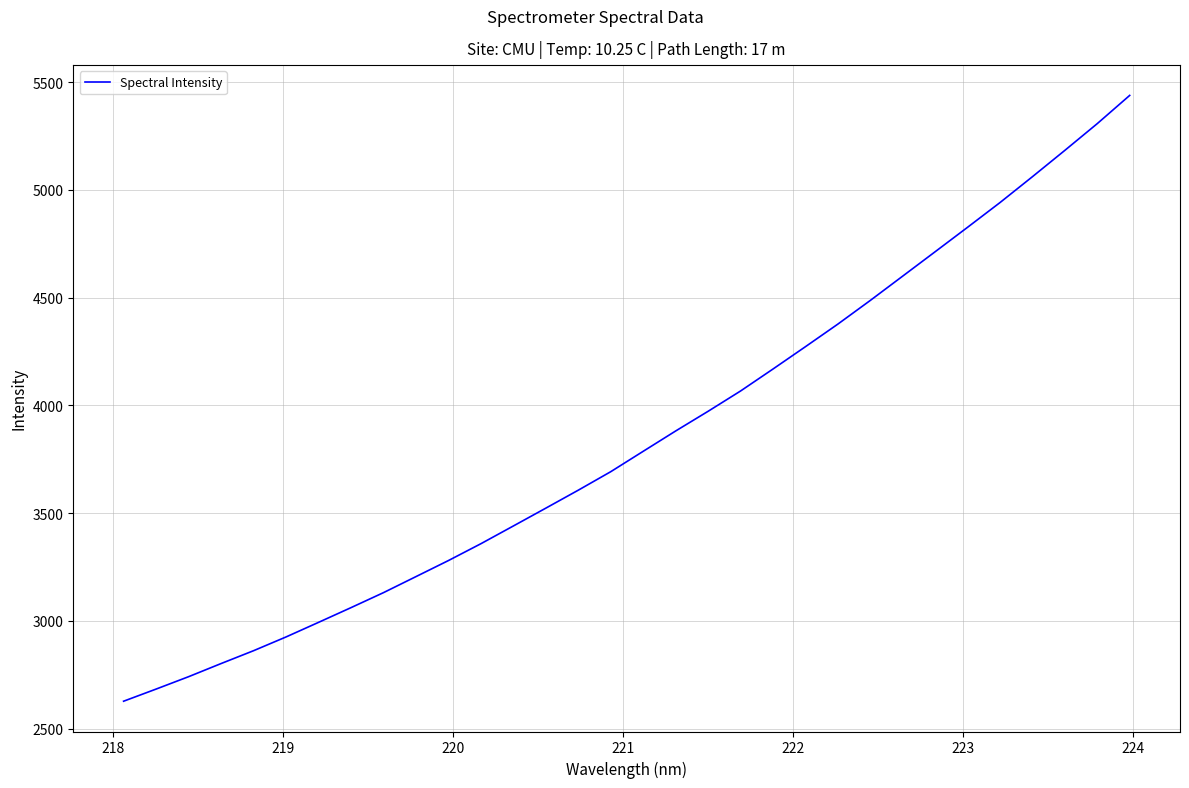

What is the smallest value displayed?

2627.7